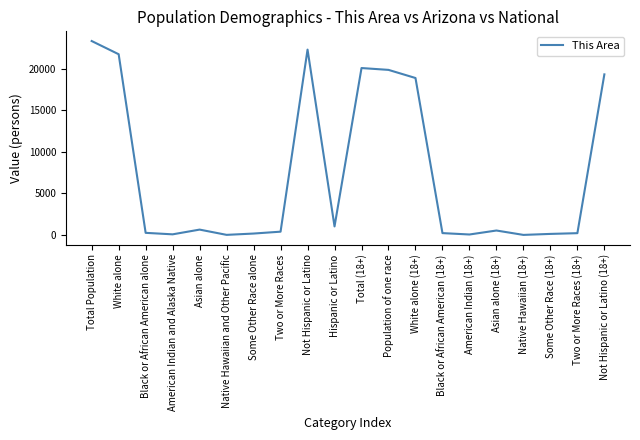

Does the chart display data point markers on the line(s)?

No